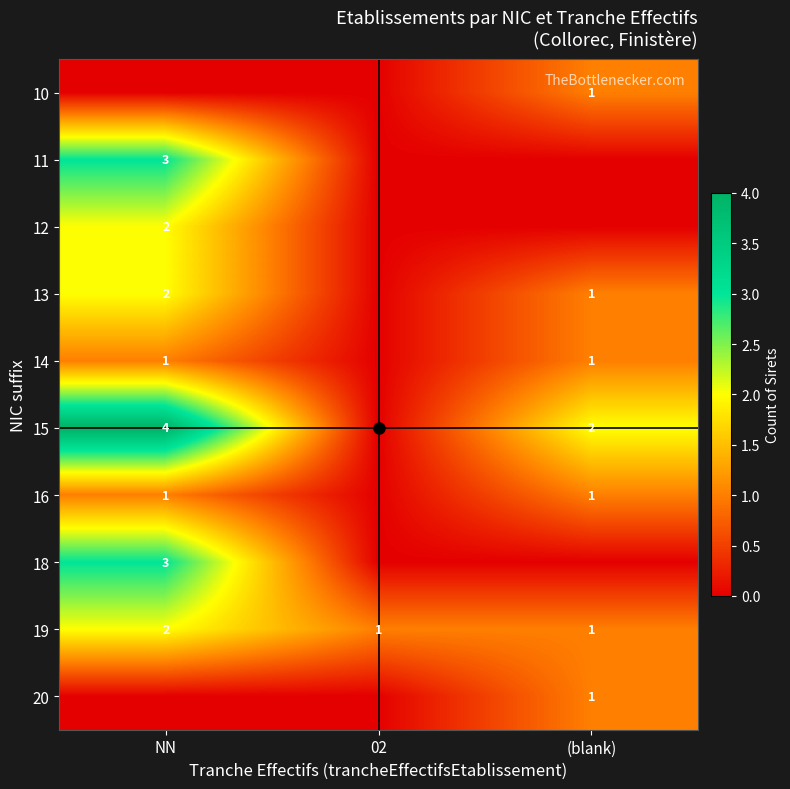

How many values in the 14 series are below 1?

1